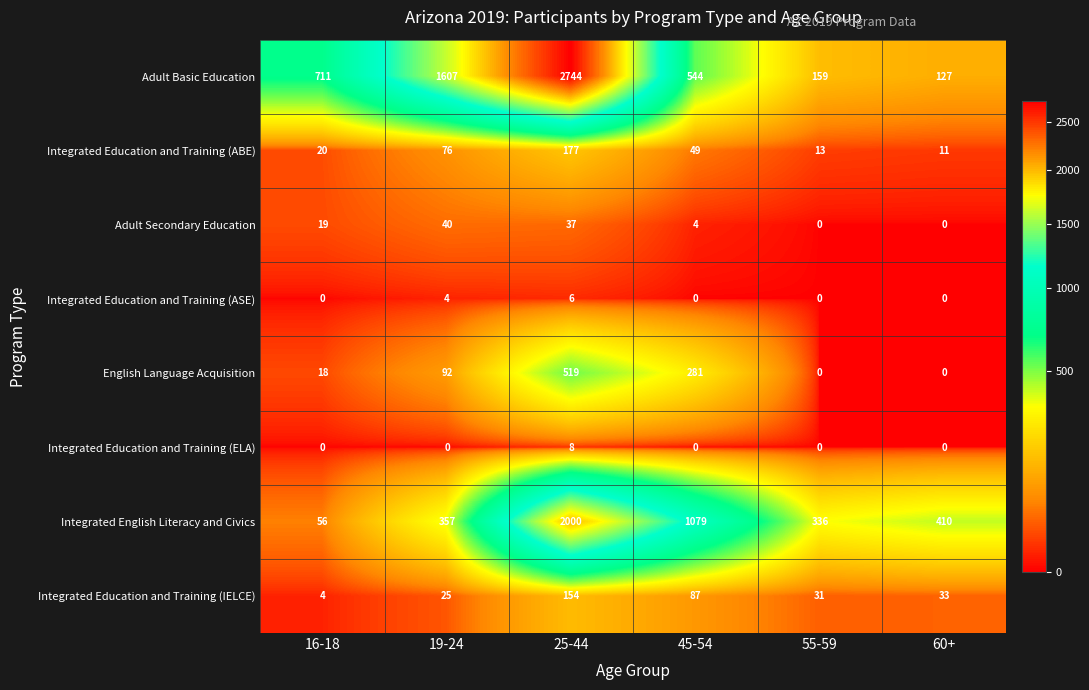

What is the difference between the second highest and second lowest values in the English Language Acquisition series?

281